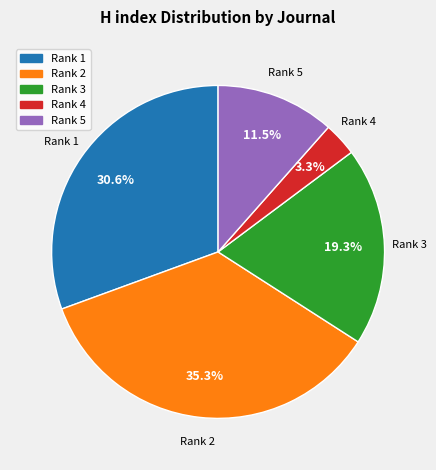

Is there a majority slice in this chart?

No